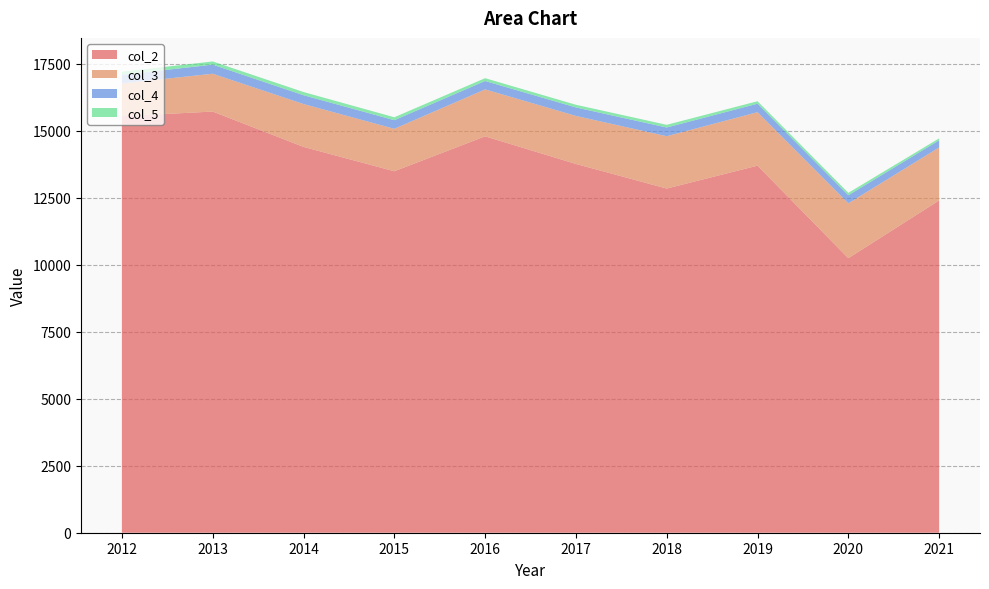

Reading left to right, list all the values displayed in this chart.

col_2: 2012=15540	2013=15712	2014=14394	2015=13485	2016=14788	2017=13758	2018=12840	2019=13694	2020=10242	2021=12396
col_3: 2012=1222	2013=1412	2014=1600	2015=1585	2016=1752	2017=1792	2018=1953	2019=1996	2020=2048	2021=1978
col_4: 2012=318	2013=339	2014=329	2015=321	2016=313	2017=316	2018=325	2019=316	2020=300	2021=267
col_5: 2012=118	2013=119	2014=118	2015=109	2016=105	2017=100	2018=100	2019=92	2020=90	2021=72